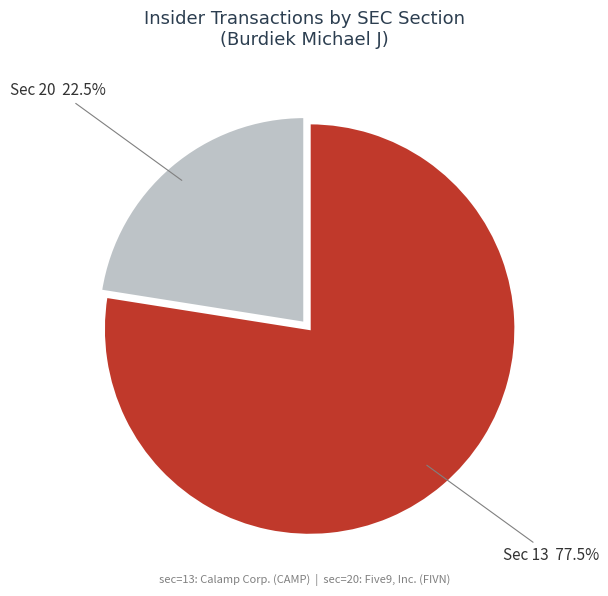

How many slices are in this pie chart?

2